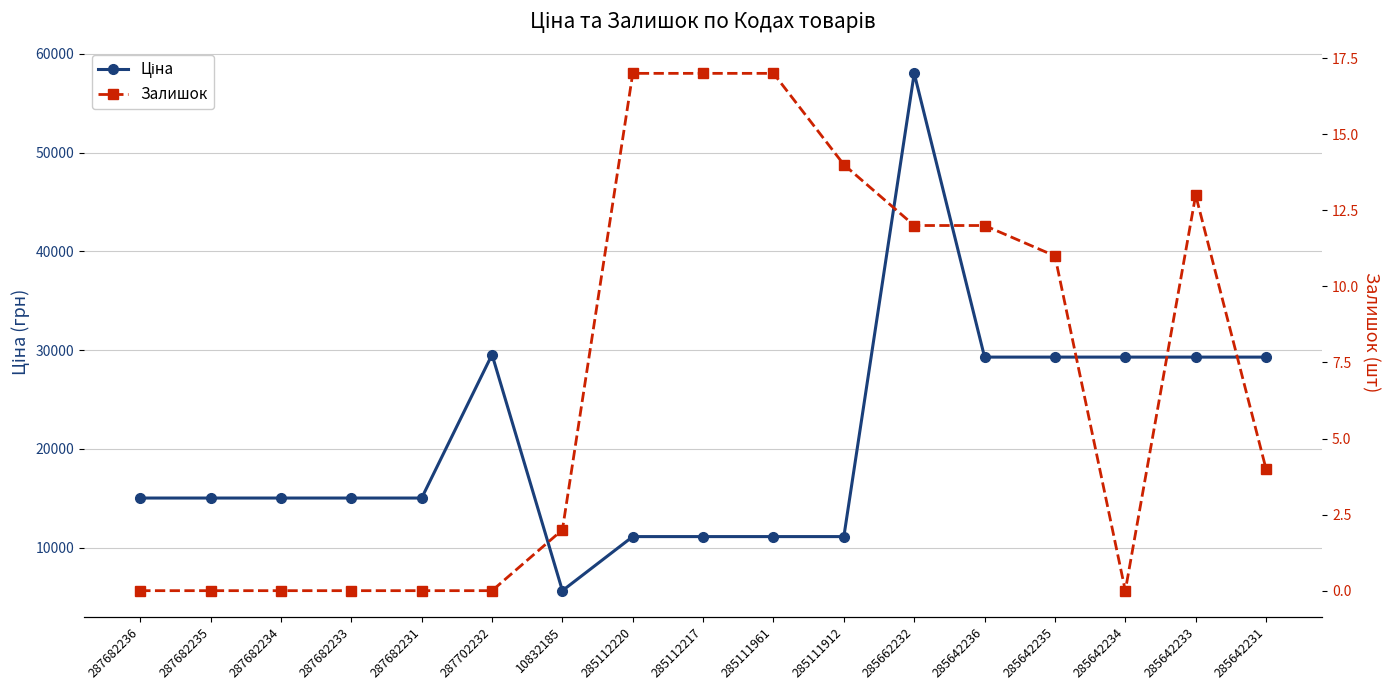

What is the difference between the highest and lowest values at 285642234?

29294.9